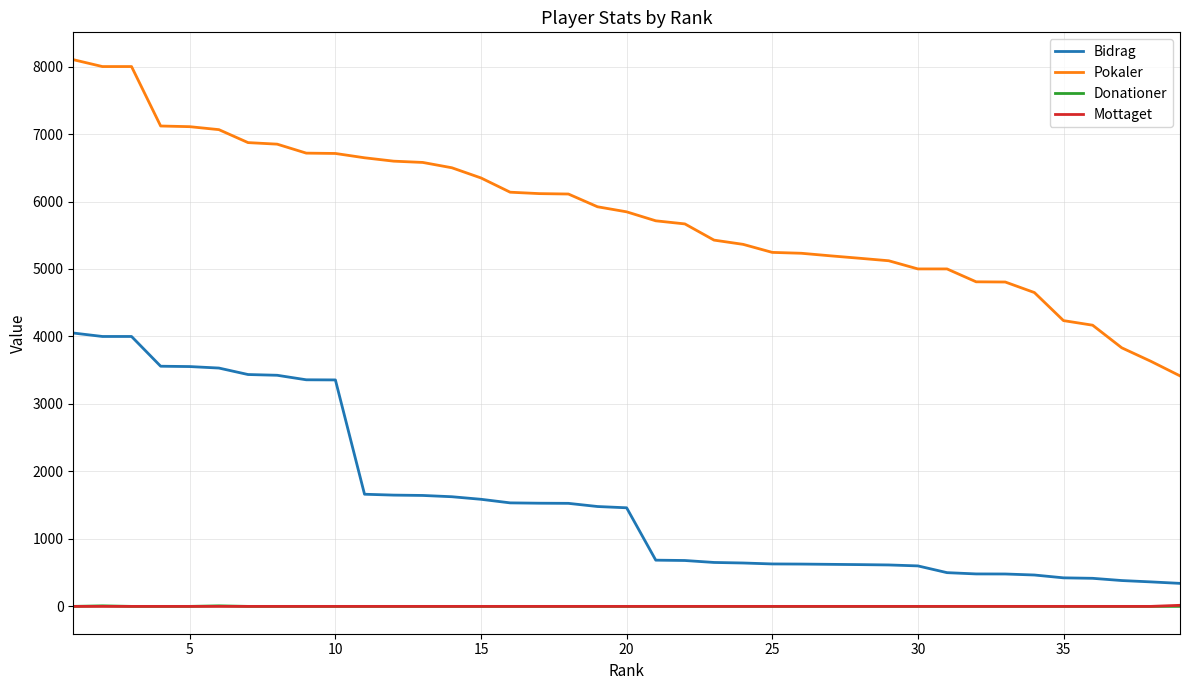

True or false: Bidrag and Donationer cross at least once.

False